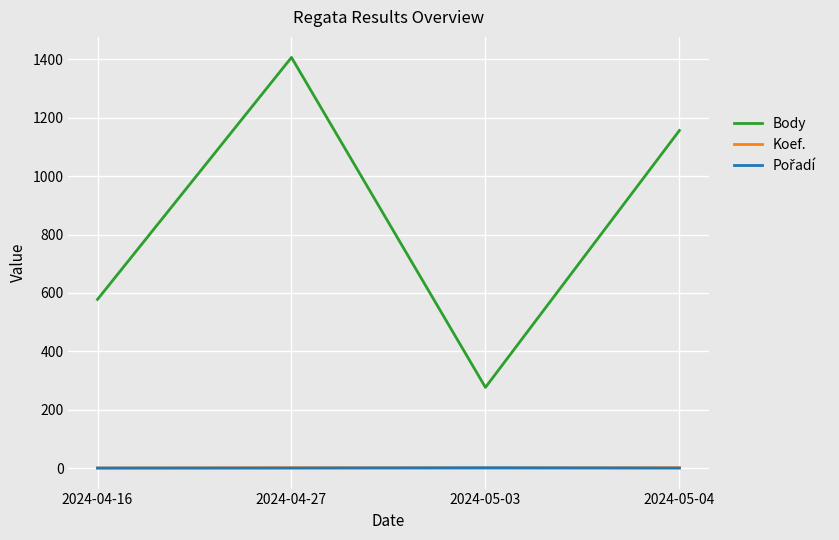

Which series has the widest spread of values?

Body